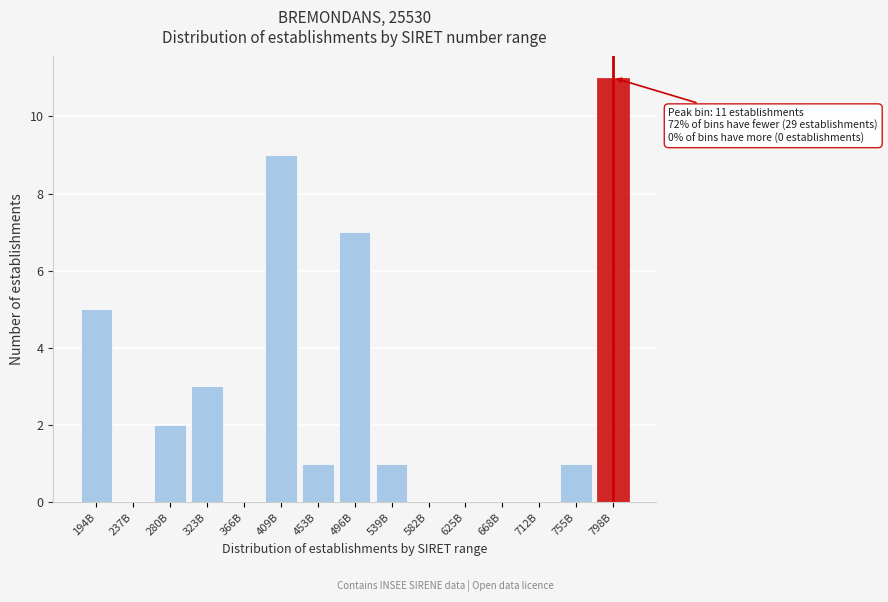

Reading left to right, extract all data points from this chart.

194B=5	237B=0	280B=2	323B=3	366B=0	409B=9	453B=1	496B=7	539B=1	582B=0	625B=0	668B=0	712B=0	755B=1	798B=11